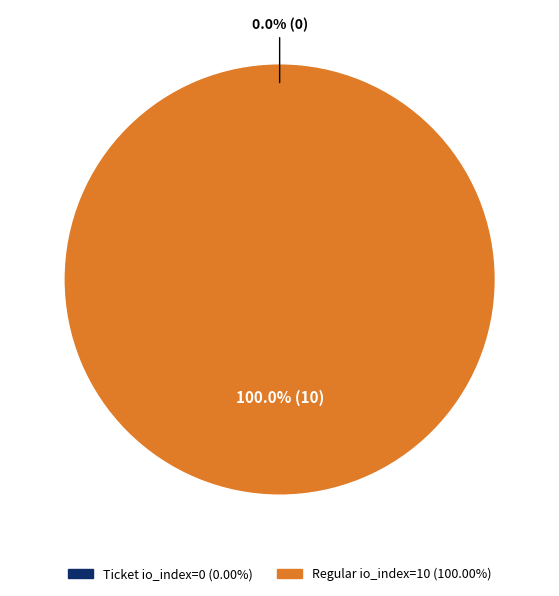

To the nearest percent, what portion does Regular (io_index=10) represent?

100%